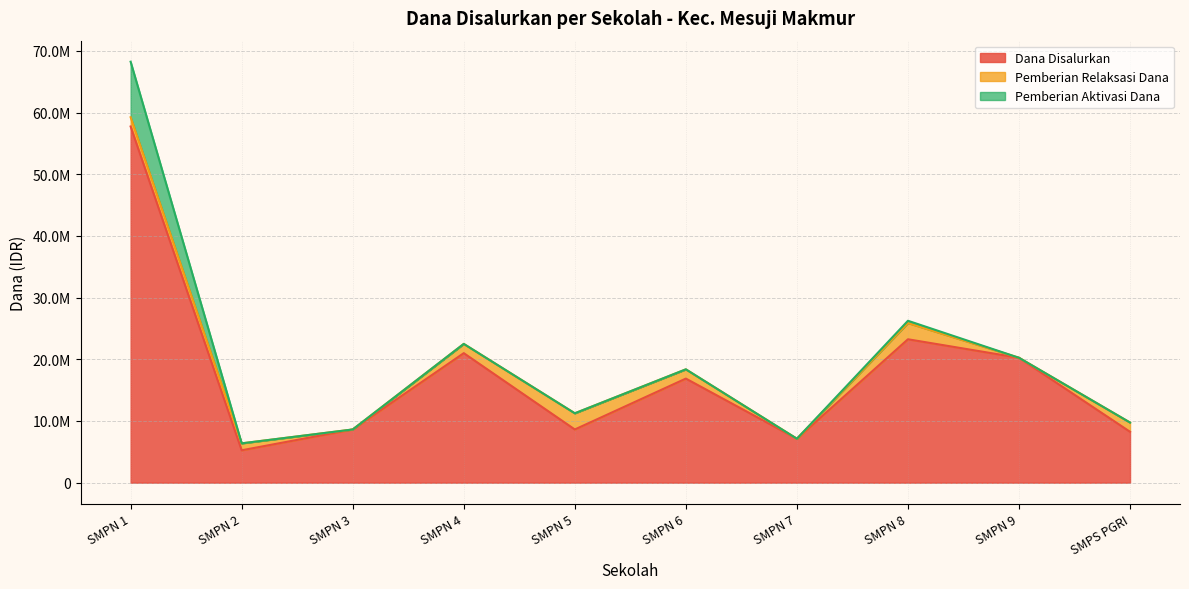

At which category does the chart reach its peak across all series?

SMPN 1